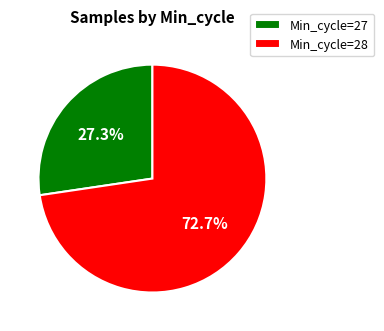

Between Min_cycle=27 and Min_cycle=28, which is larger?

Min_cycle=28